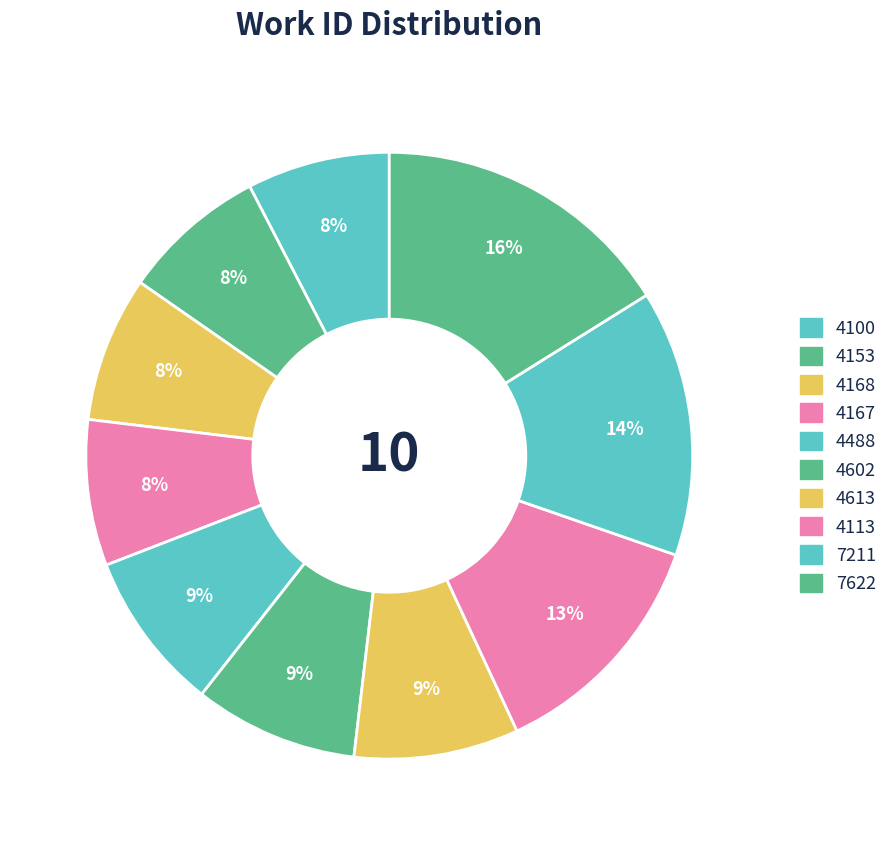

How many segments does this pie chart have?

10